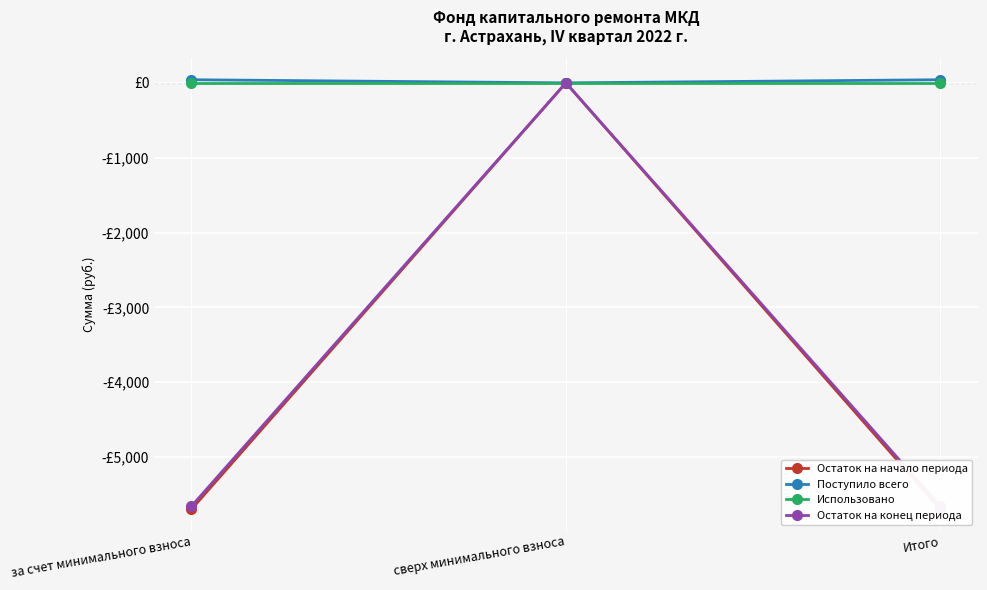

Reading left to right, extract all data points from this chart.

Остаток на начало периода: -5698.9	0.0	-5698.9
Поступило всего: 41.7	0.0	41.7
Использовано: 0.0	0.0	0.0
Остаток на конец периода: -5657.2	0.0	-5657.2